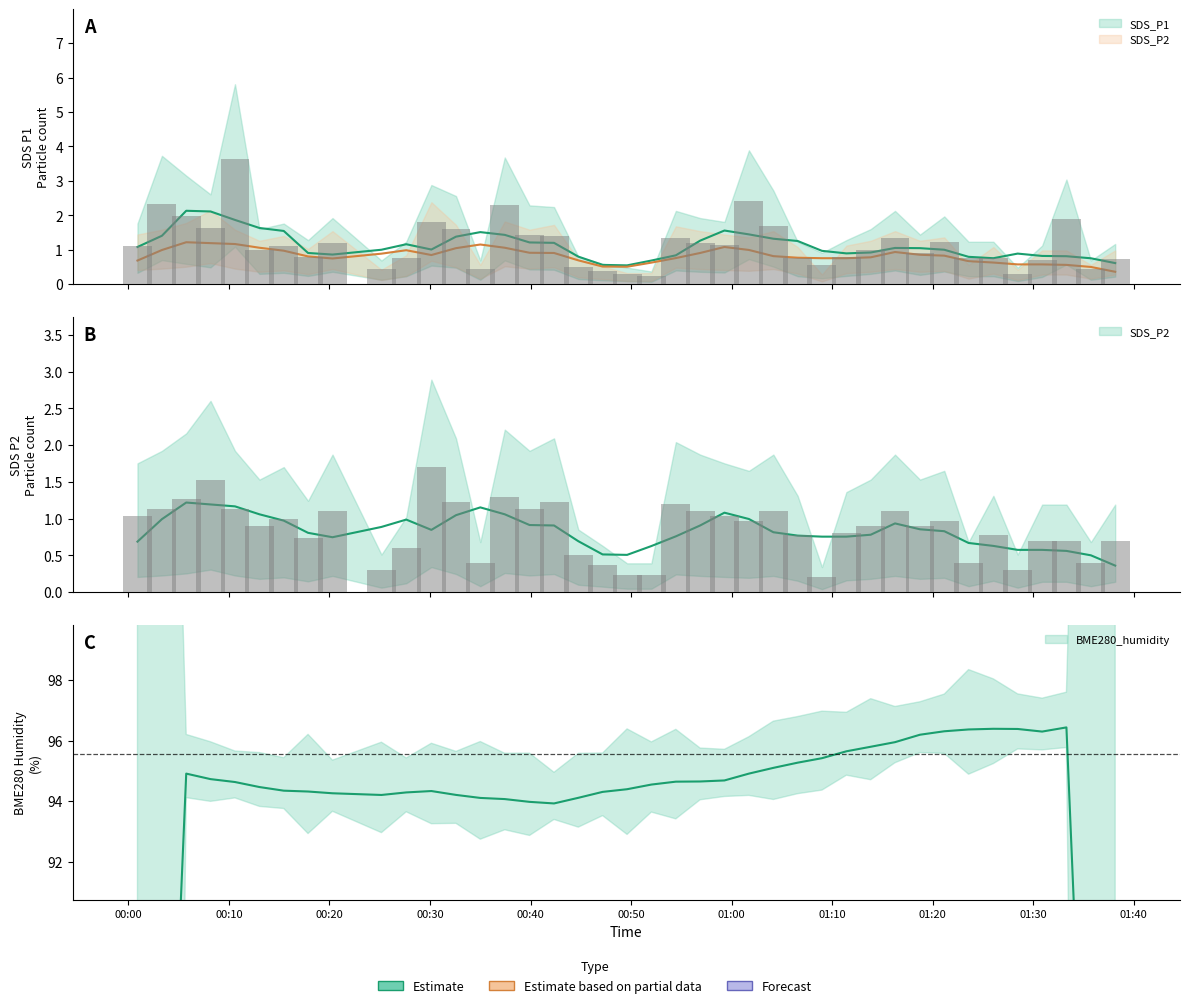

What is the smallest value displayed?

0.2